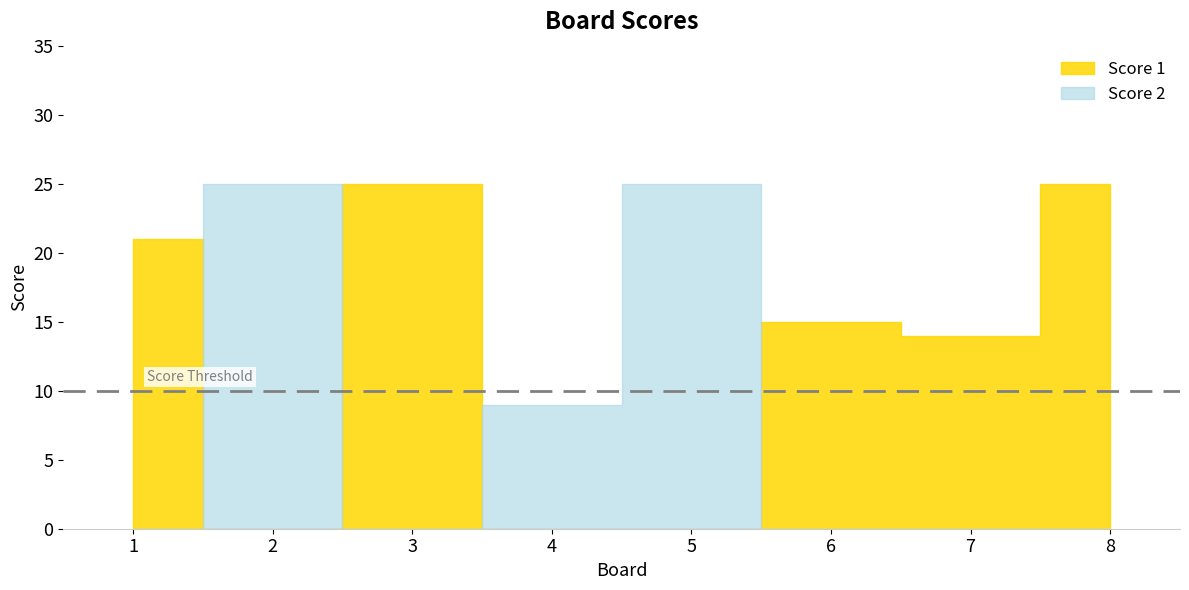

At which label is Score 2 closest to 12?

4